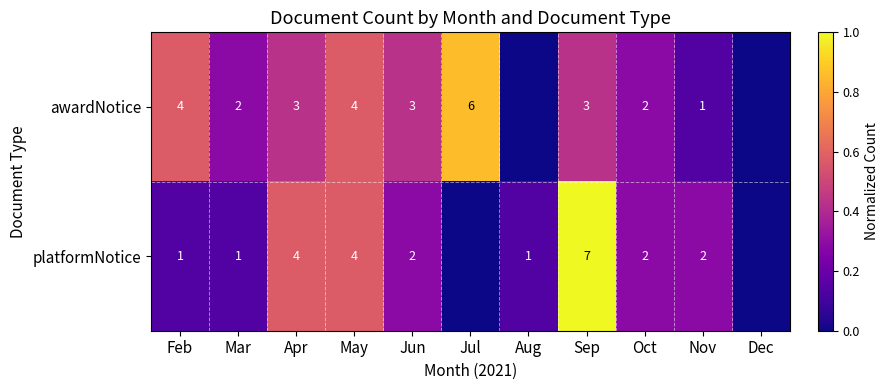

Between Mar and Dec, which is larger?

Mar